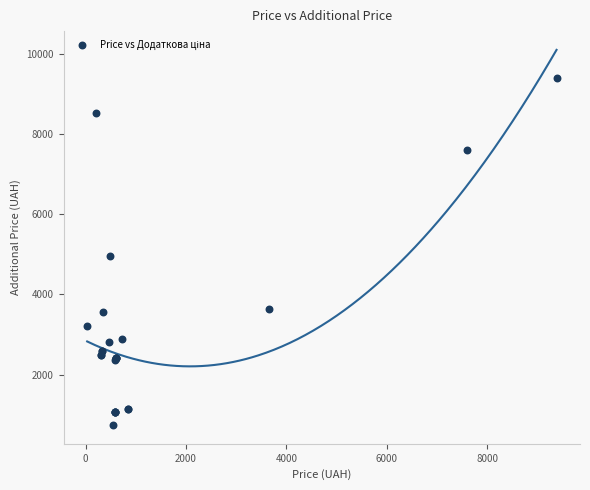

What Y value in the scatter plot is closest to 5065?

4950.4